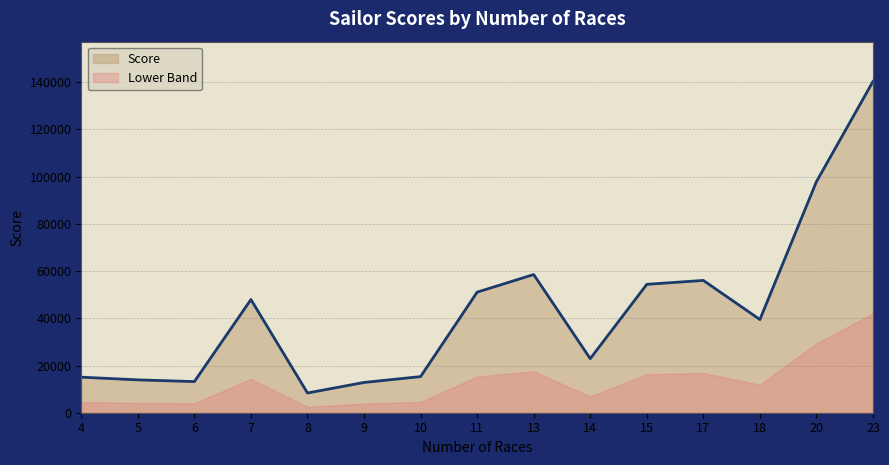

Reading right to left, transcribe all the data shown in this chart.

23=140344	20=97885	18=39482	17=56044	15=54386	14=22905	13=58533	11=51078	10=15301	9=12818	8=8363	7=47940	6=13187	5=13921	4=15054